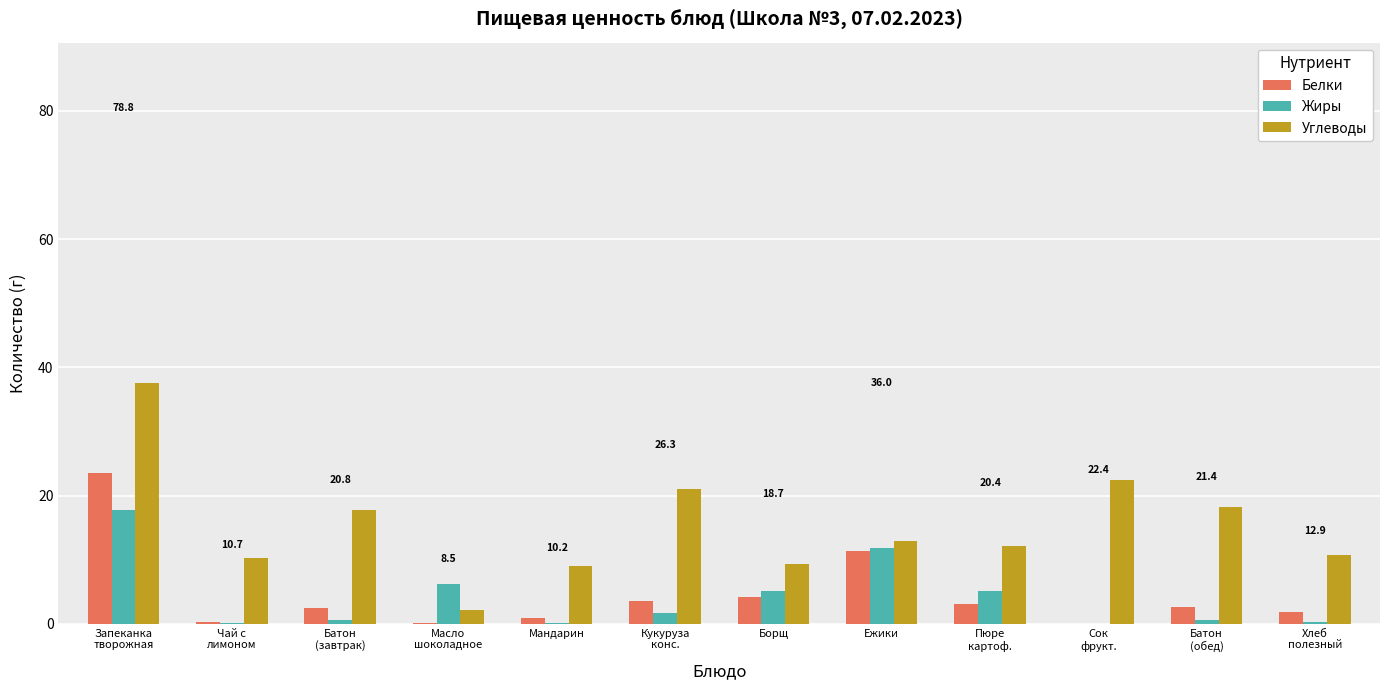

Which series has the widest spread of values?

Углеводы